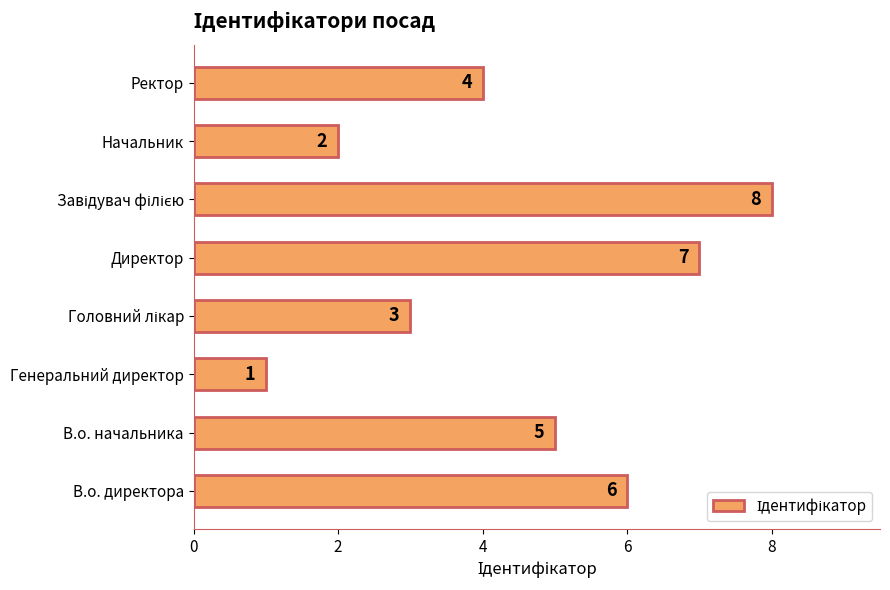

Reading top to bottom, transcribe all the data shown in this chart.

4	2	8	7	3	1	5	6